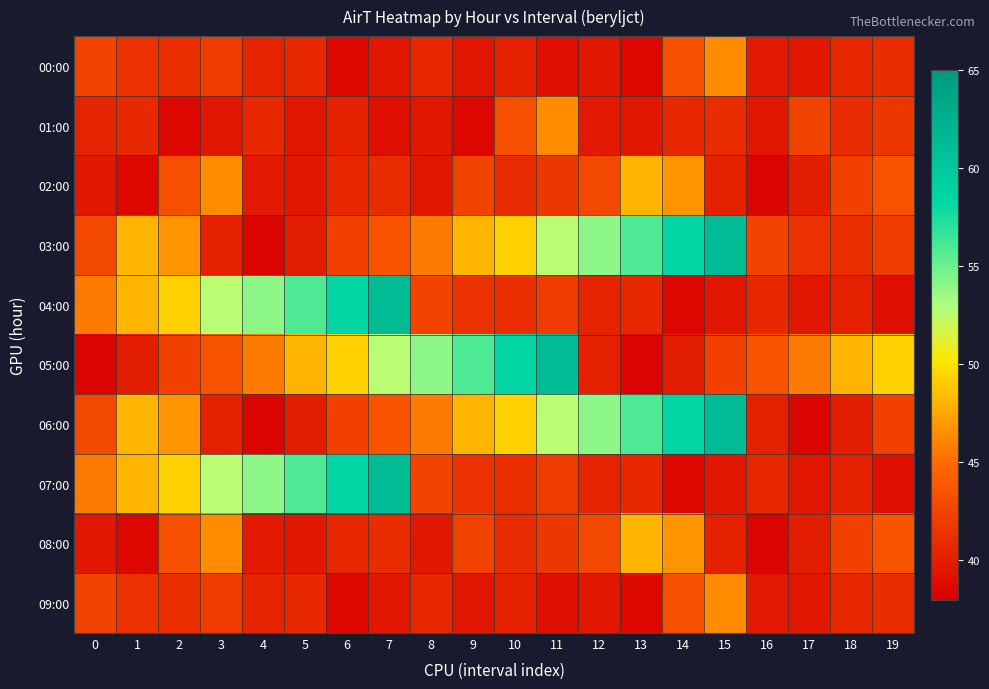

Reading left to right, extract all data points from this chart.

00:00: 0=42.5	1=41.3	2=41.1	3=42.0	4=40.4	5=40.7	6=38.5	7=39.5	8=40.7	9=39.5	10=40.2	11=39.1	12=39.6	13=38.6	14=43.3	15=46.4	16=39.7	17=39.6	18=40.6	19=41.0
01:00: 0=40.4	1=40.7	2=38.5	3=39.5	4=40.7	5=39.5	6=40.2	7=39.1	8=39.6	9=38.6	10=43.3	11=46.4	12=39.7	13=39.6	14=40.6	15=41.0	16=39.6	17=42.4	18=40.9	19=41.7
02:00: 0=39.6	1=38.6	2=43.3	3=46.4	4=39.7	5=39.6	6=40.6	7=41.0	8=39.6	9=42.4	10=40.9	11=41.7	12=42.8	13=48.1	14=46.7	15=40.2	16=38.4	17=40.0	18=42.3	19=43.5
03:00: 0=42.8	1=48.1	2=46.7	3=40.2	4=38.4	5=40.0	6=42.3	7=43.5	8=45.6	9=48.1	10=49.3	11=52.6	12=54.0	13=55.9	14=58.6	15=61.3	16=42.5	17=41.3	18=41.1	19=42.0
04:00: 0=45.6	1=48.1	2=49.3	3=52.6	4=54.0	5=55.9	6=58.6	7=61.3	8=42.5	9=41.3	10=41.1	11=42.0	12=40.4	13=40.7	14=38.5	15=39.5	16=40.7	17=39.5	18=40.2	19=39.1
05:00: 0=38.4	1=40.0	2=42.3	3=43.5	4=45.6	5=48.1	6=49.3	7=52.6	8=54.0	9=55.9	10=58.6	11=61.3	12=40.2	13=38.4	14=40.0	15=42.3	16=43.5	17=45.6	18=48.1	19=49.3
06:00: 0=42.8	1=48.1	2=46.7	3=40.2	4=38.4	5=40.0	6=42.3	7=43.5	8=45.6	9=48.1	10=49.3	11=52.6	12=54.0	13=55.9	14=58.6	15=61.3	16=40.2	17=38.4	18=40.0	19=42.3
07:00: 0=45.6	1=48.1	2=49.3	3=52.6	4=54.0	5=55.9	6=58.6	7=61.3	8=42.5	9=41.3	10=41.1	11=42.0	12=40.4	13=40.7	14=38.5	15=39.5	16=40.7	17=39.5	18=40.2	19=39.1
08:00: 0=39.6	1=38.6	2=43.3	3=46.4	4=39.7	5=39.6	6=40.6	7=41.0	8=39.6	9=42.4	10=40.9	11=41.7	12=42.8	13=48.1	14=46.7	15=40.2	16=38.4	17=40.0	18=42.3	19=43.5
09:00: 0=42.5	1=41.3	2=41.1	3=42.0	4=40.4	5=40.7	6=38.5	7=39.5	8=40.7	9=39.5	10=40.2	11=39.1	12=39.6	13=38.6	14=43.3	15=46.4	16=39.7	17=39.6	18=40.6	19=41.0